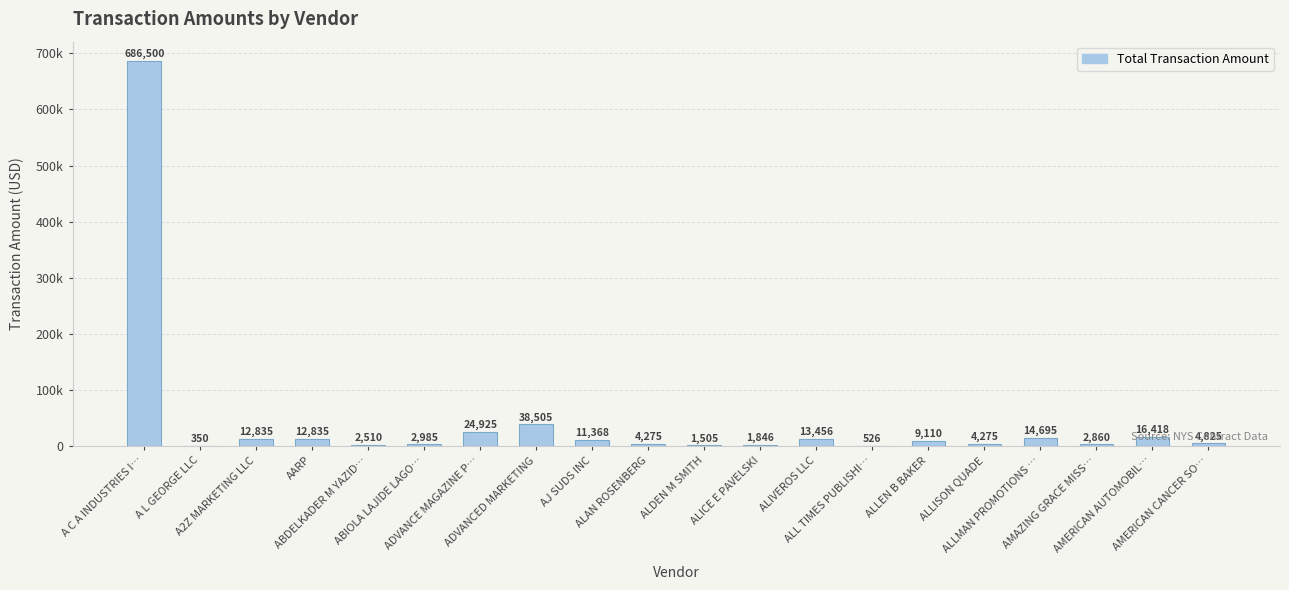

What is the sum of all values?

866603.7